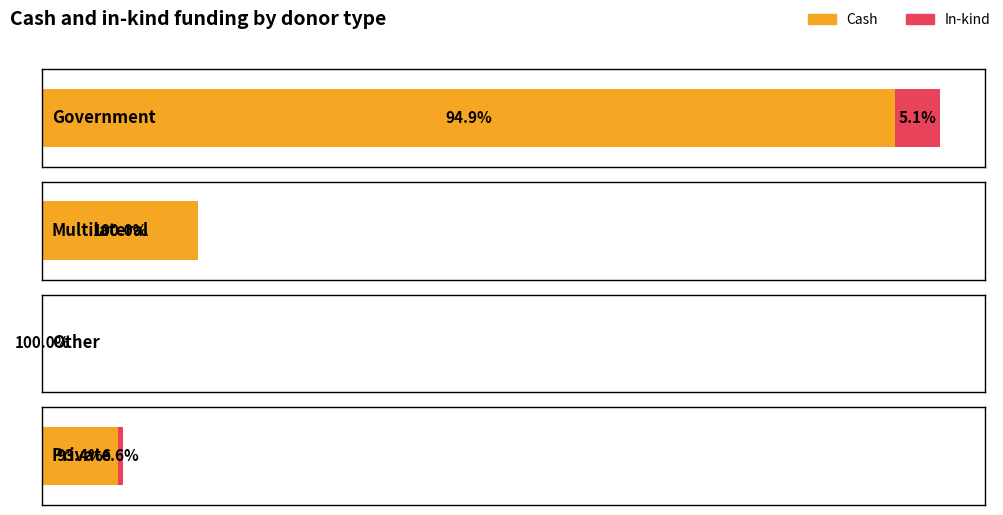

What is the average value of the In-kind series?

13.9